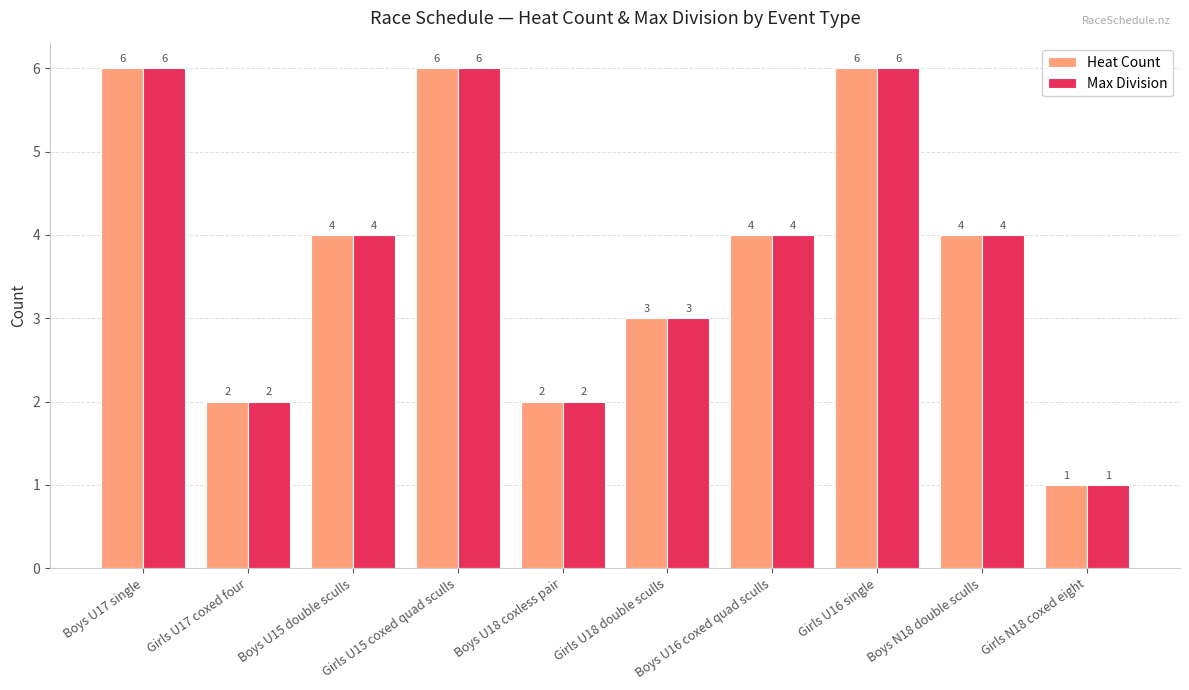

Reading left to right, transcribe all the data shown in this chart.

Heat Count: Boys U17 single=6	Girls U17 coxed four=2	Boys U15 double sculls=4	Girls U15 coxed quad sculls=6	Boys U18 coxless pair=2	Girls U18 double sculls=3	Boys U16 coxed quad sculls=4	Girls U16 single=6	Boys N18 double sculls=4	Girls N18 coxed eight=1
Max Division: Boys U17 single=6	Girls U17 coxed four=2	Boys U15 double sculls=4	Girls U15 coxed quad sculls=6	Boys U18 coxless pair=2	Girls U18 double sculls=3	Boys U16 coxed quad sculls=4	Girls U16 single=6	Boys N18 double sculls=4	Girls N18 coxed eight=1